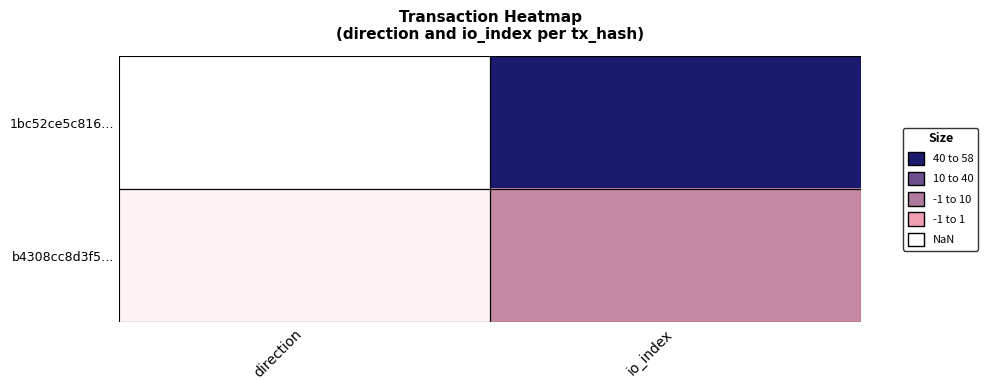

Which label corresponds to the largest value in the chart?

io_index